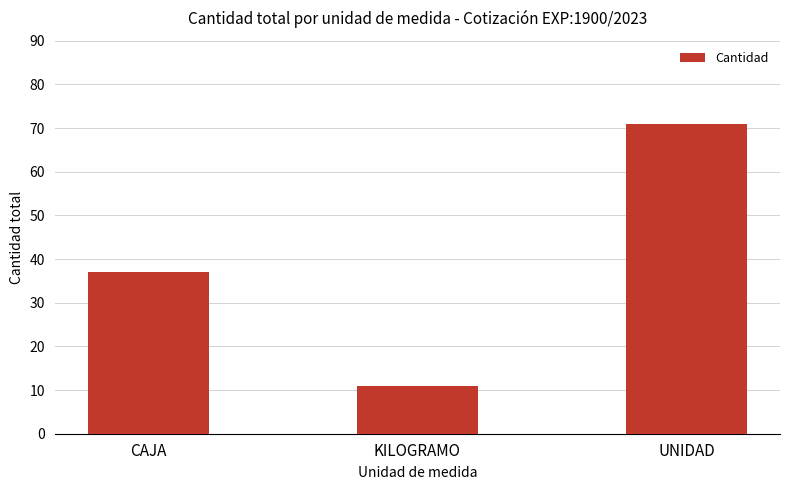

What is the label of the 2nd bar from the left?

KILOGRAMO